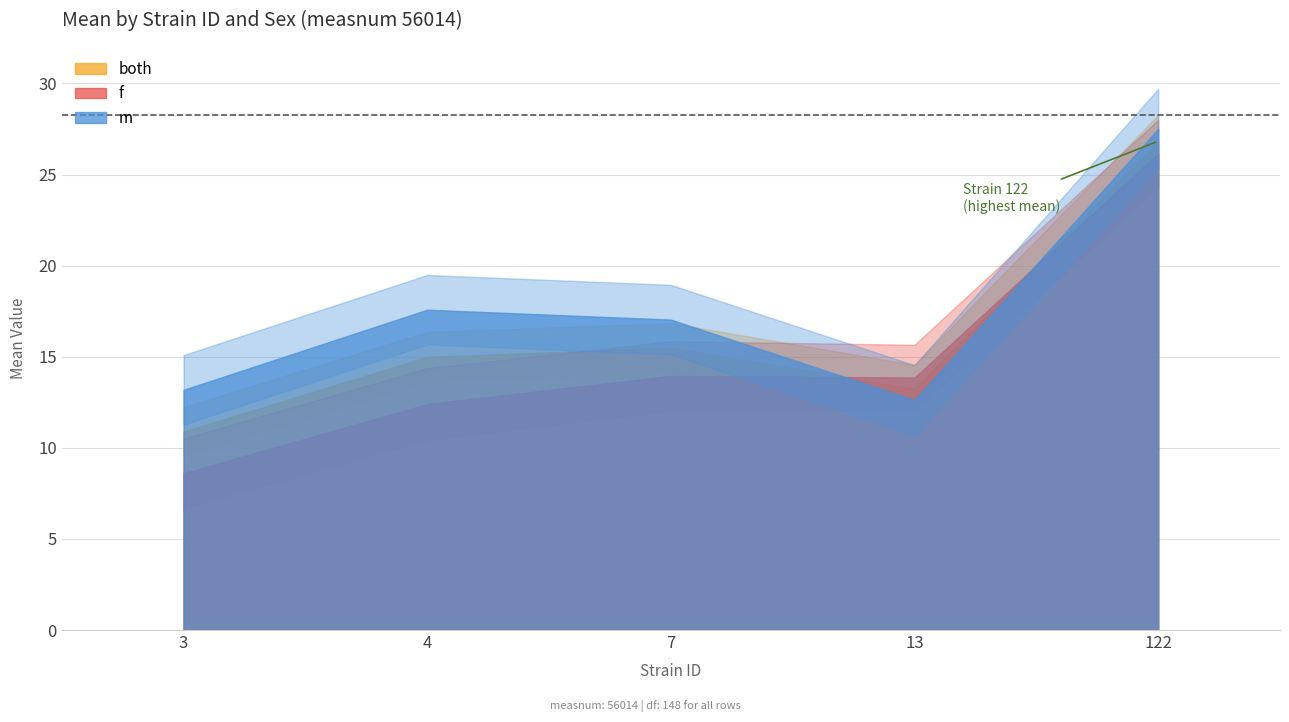

At 3, list the series in order from largest to smallest.

m, both, f